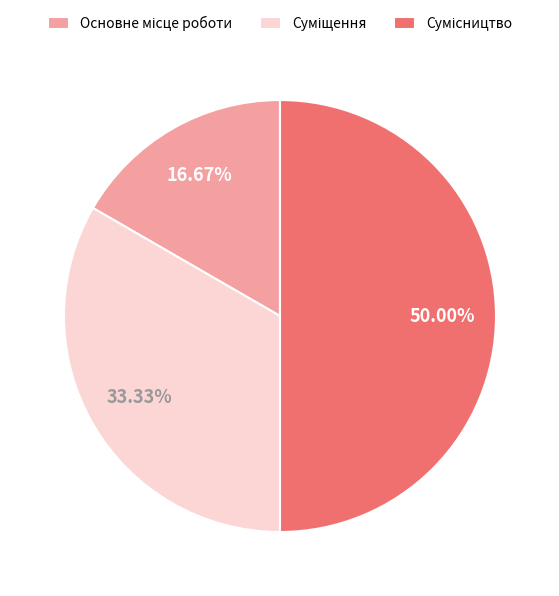

Does any single category account for the majority?

No